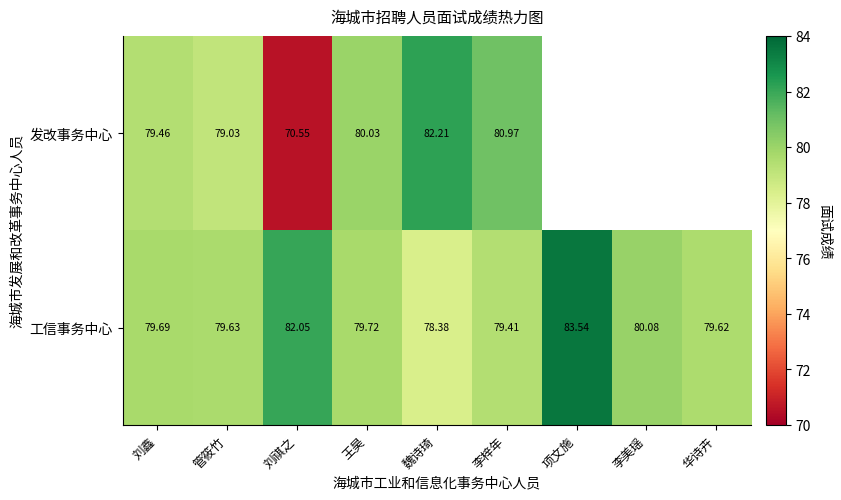

What is the spread (max minus min) of values at 刘祺之?

11.5